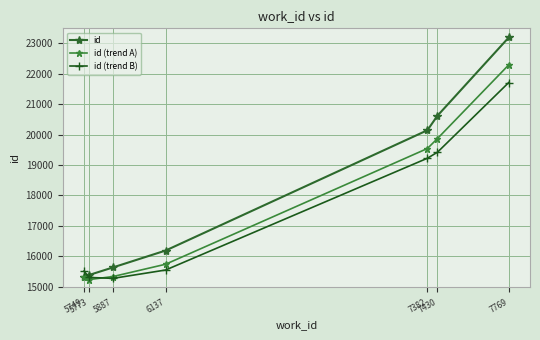

True or false: id (trend A) has a value of 10679 at 5749.

False